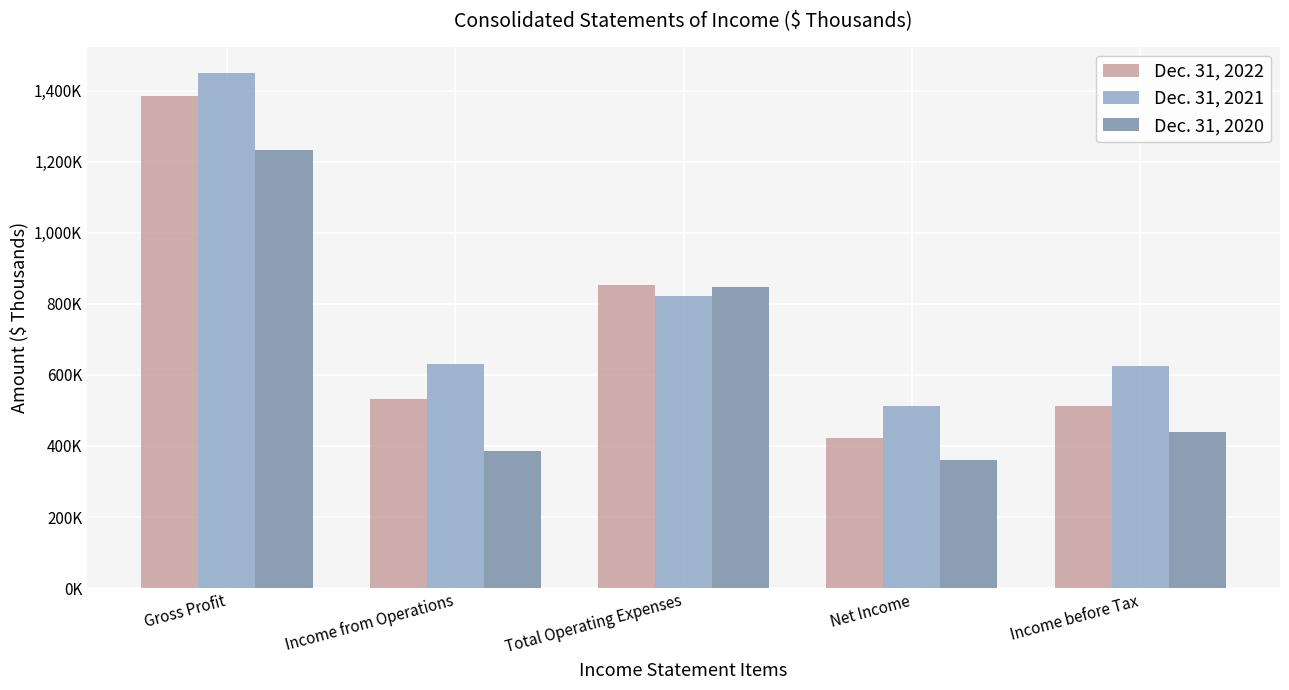

The Dec. 31, 2020 series shows 577817 at Income before Tax. True or false?

False